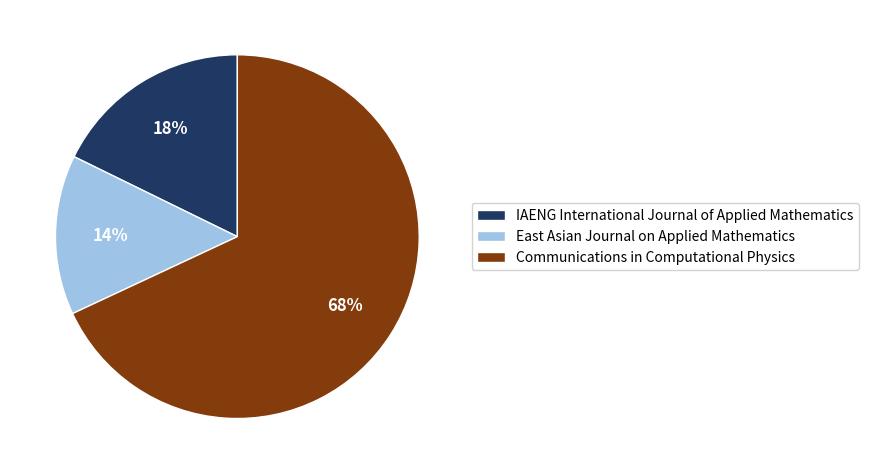

Count the number of slices in the pie.

3